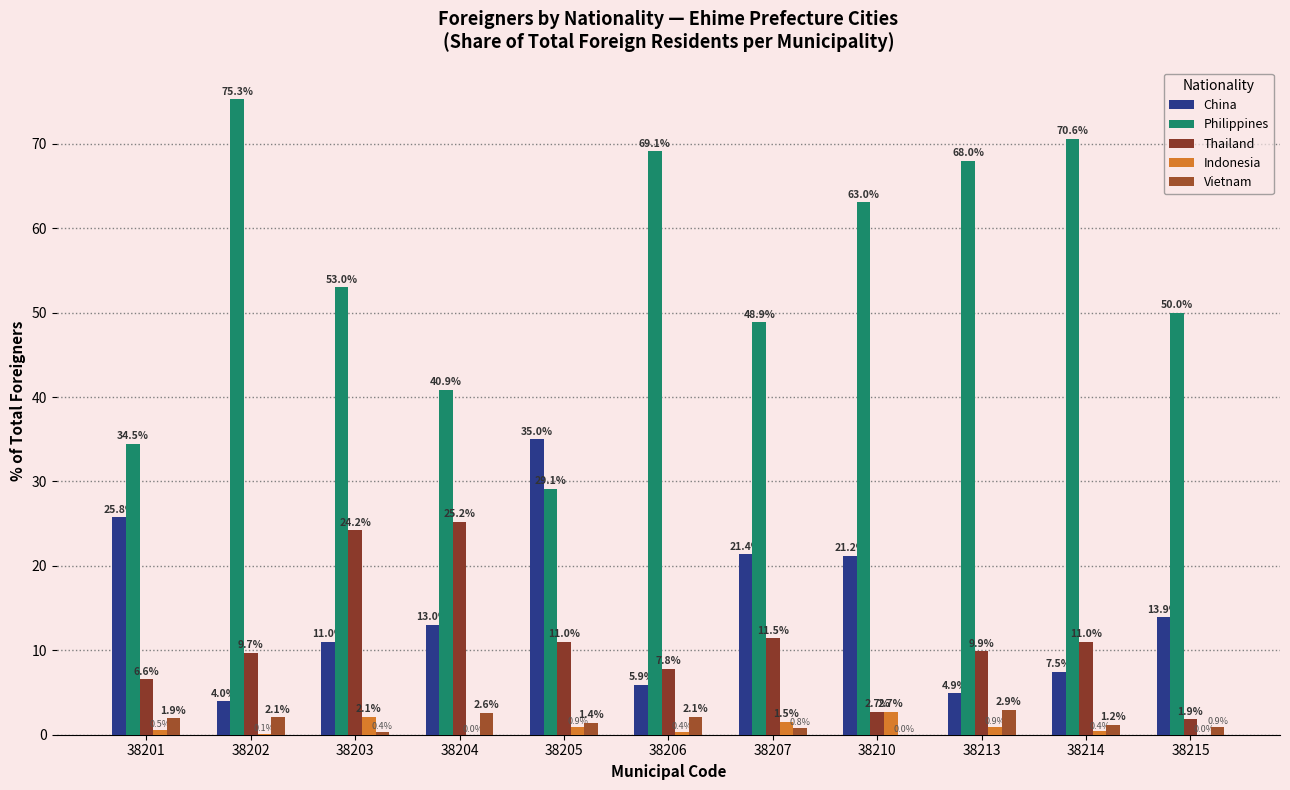

How many data points in China are above 13?

6